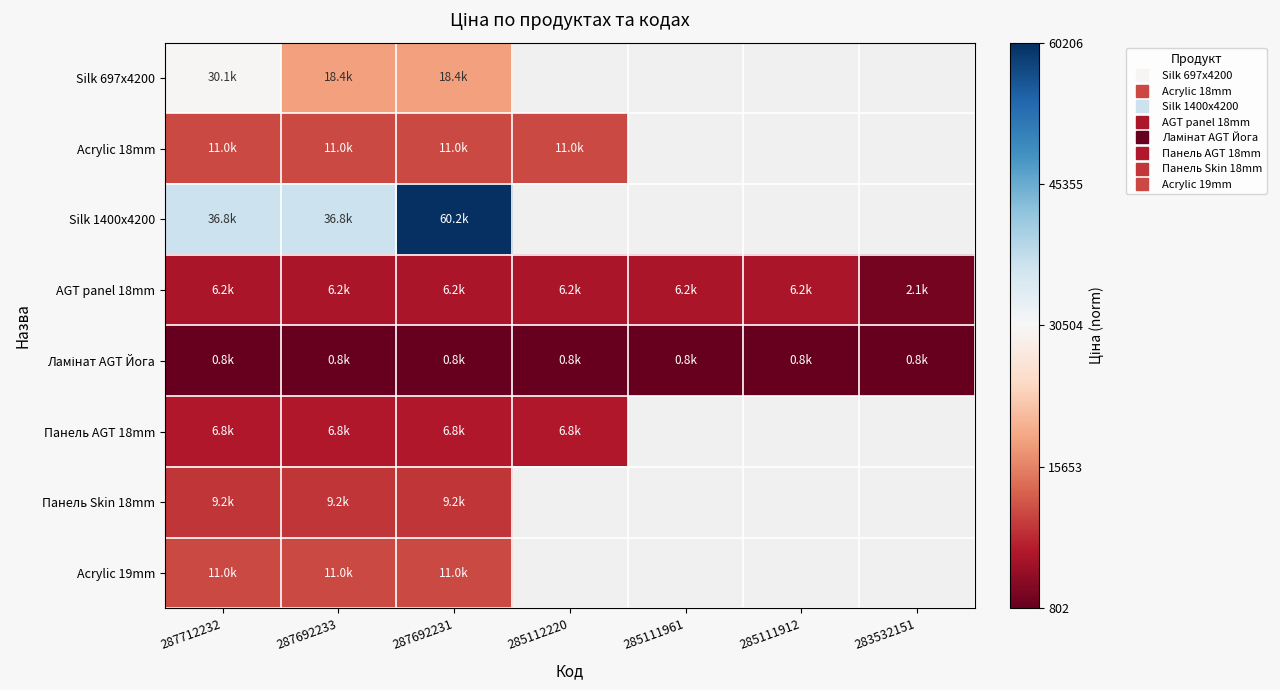

How many categories are shown in the chart?

7